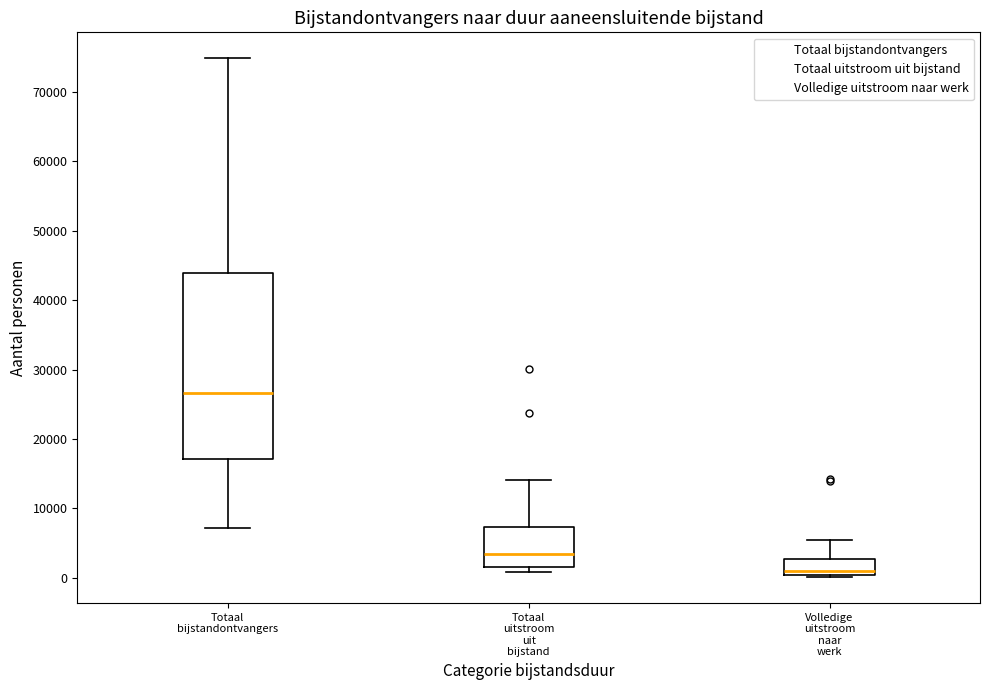

Which box has the highest median line?

Totaal bijstandontvangers